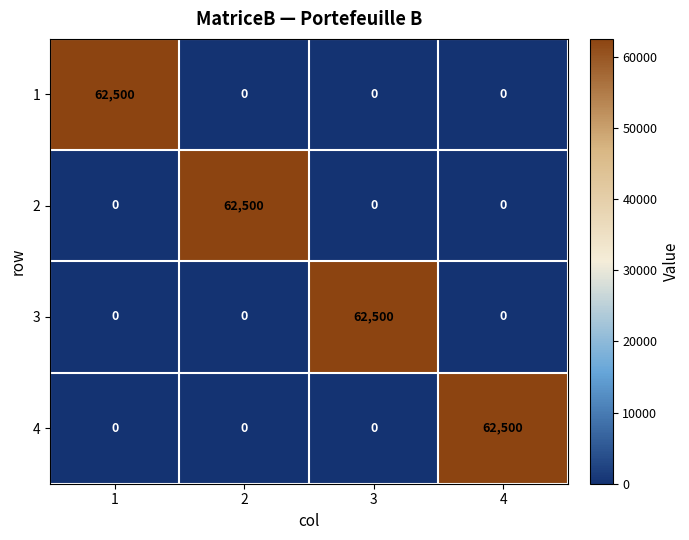

Count the number of data series in this chart.

4